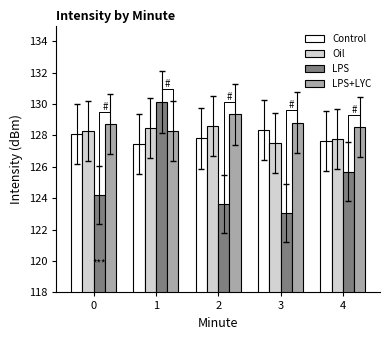

How many values in the LPS series exceed 124?

3